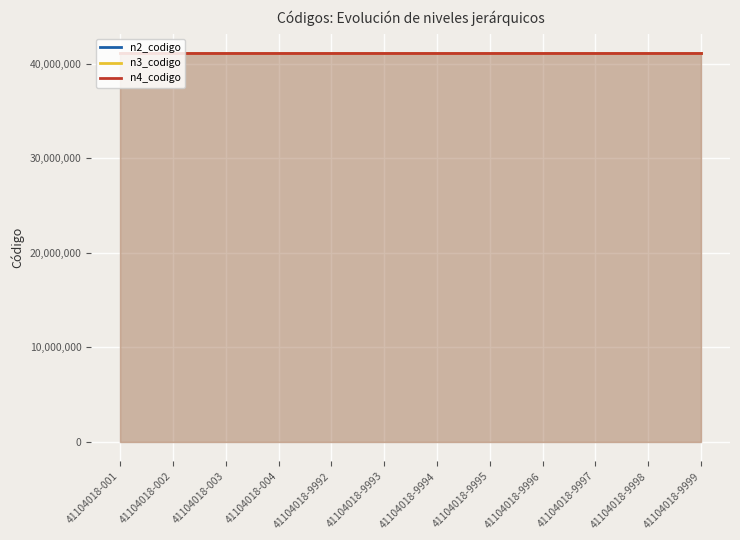

Reading left to right, extract all data points from this chart.

n2_codigo: 41100000	41100000	41100000	41100000	41100000	41100000	41100000	41100000	41100000	41100000	41100000	41100000
n3_codigo: 41104000	41104000	41104000	41104000	41104000	41104000	41104000	41104000	41104000	41104000	41104000	41104000
n4_codigo: 41104018	41104018	41104018	41104018	41104018	41104018	41104018	41104018	41104018	41104018	41104018	41104018